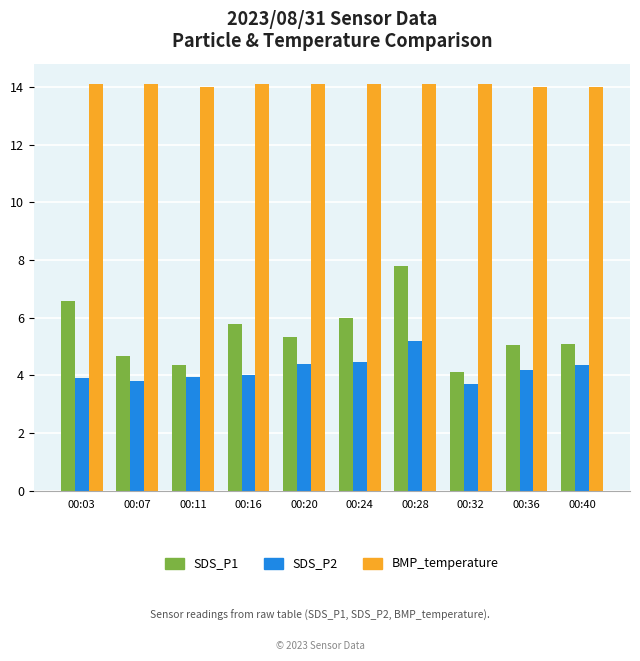

What is the smallest value displayed?

3.7